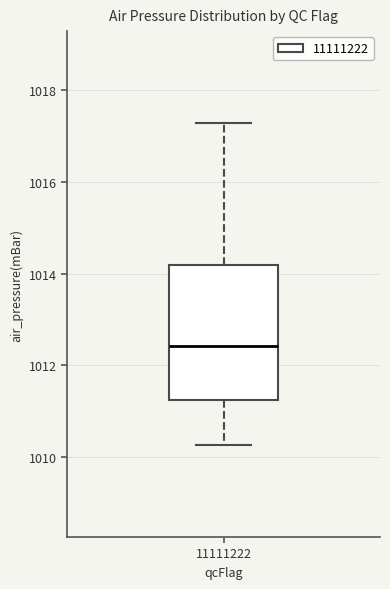

Where is the upper edge of the box at x = 11111222 on the y-axis? The values are not printed on the chart, so give them approximately, as read against the axis.

1014.2